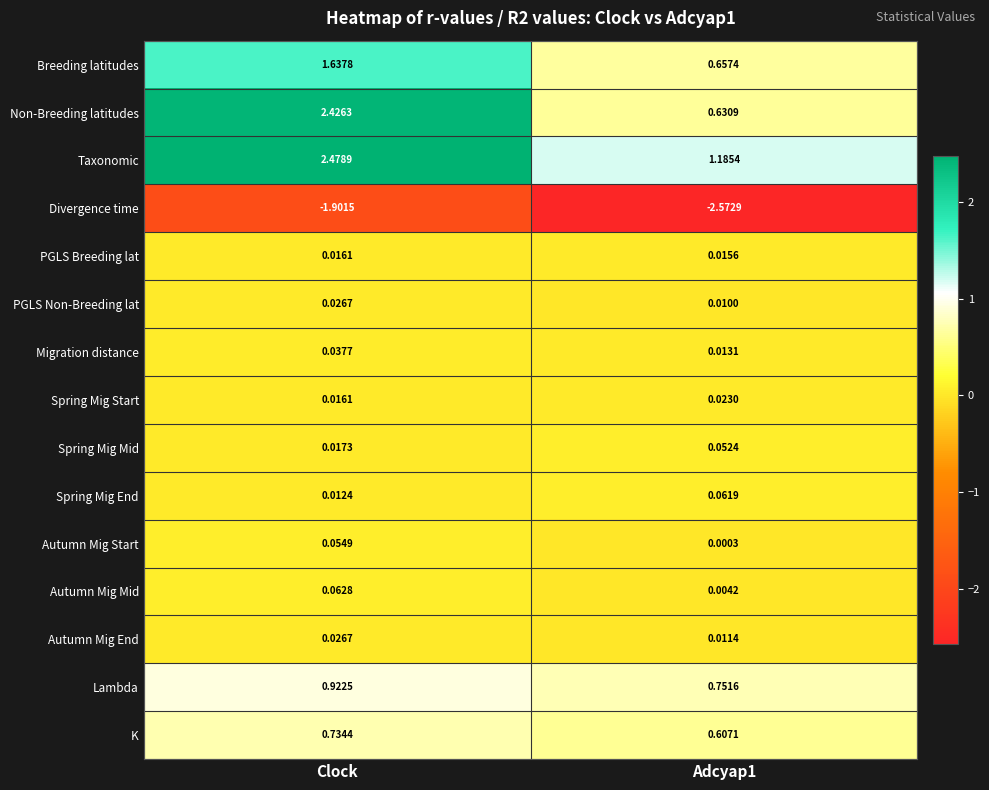

How many data points does each series have?

2